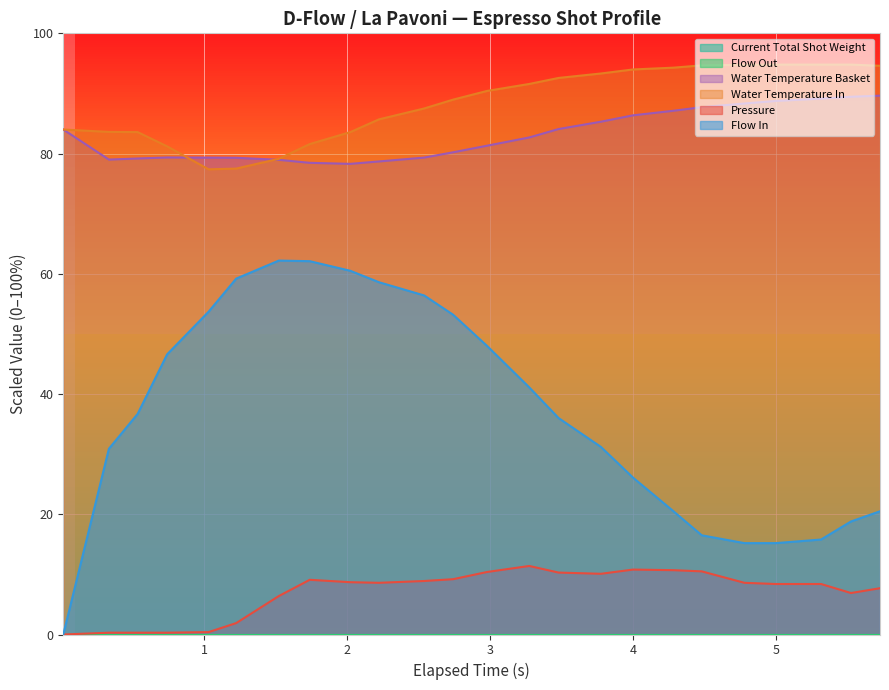

Where does the flow_in series first go above 36?

2